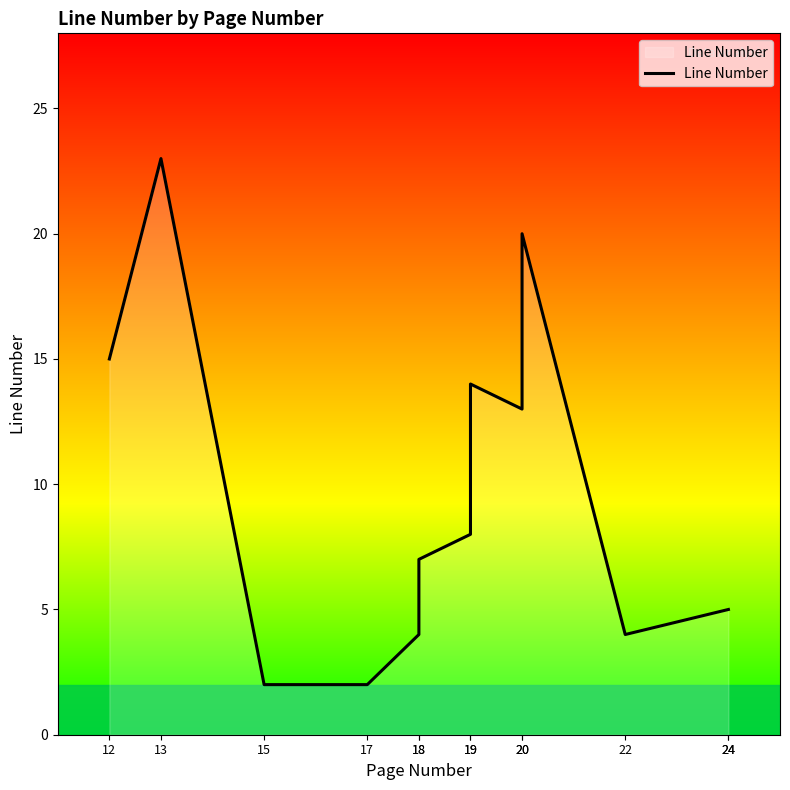

Where is the first local maximum?

13